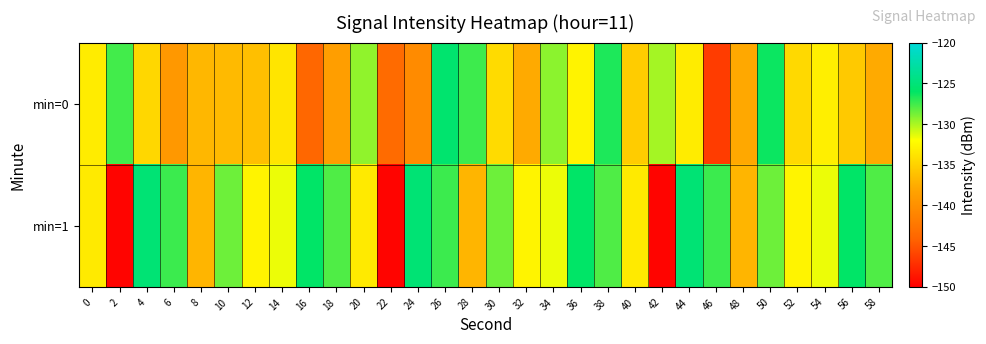

Which has a higher value, 50 or 6?

50